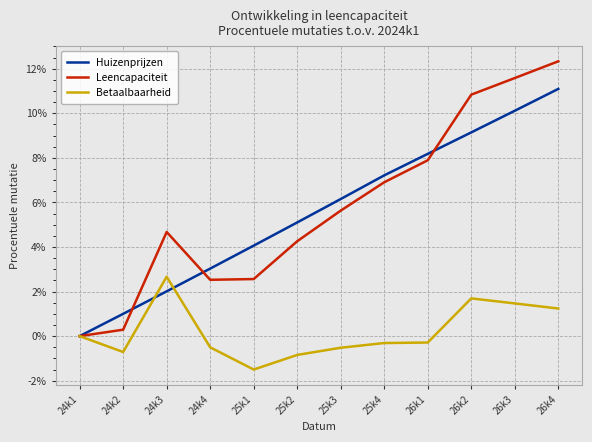

What are all the series names shown in the legend?

Huizenprijzen, Leencapaciteit, Betaalbaarheid